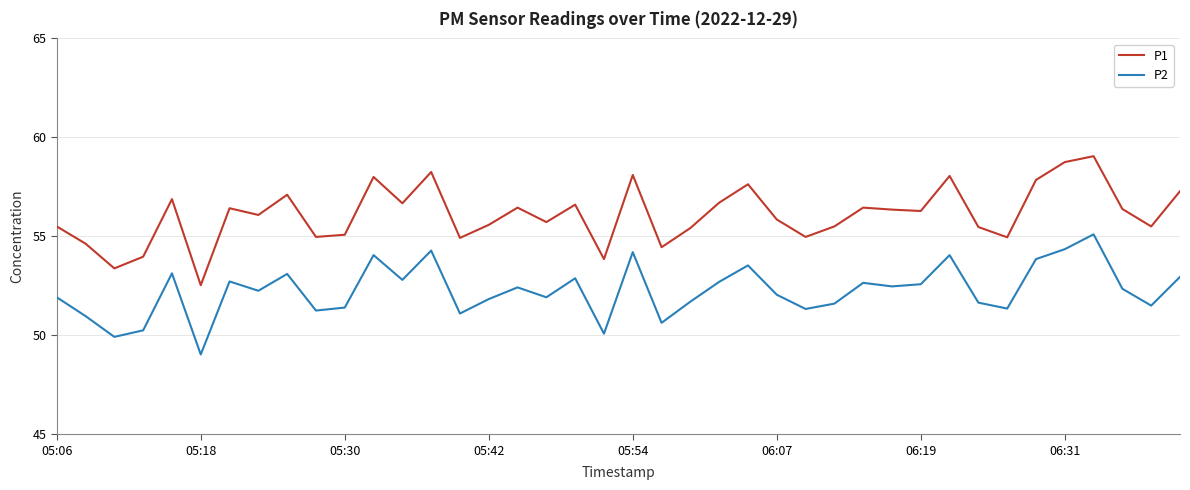

True or false: P1 and P2 intersect in this chart.

False